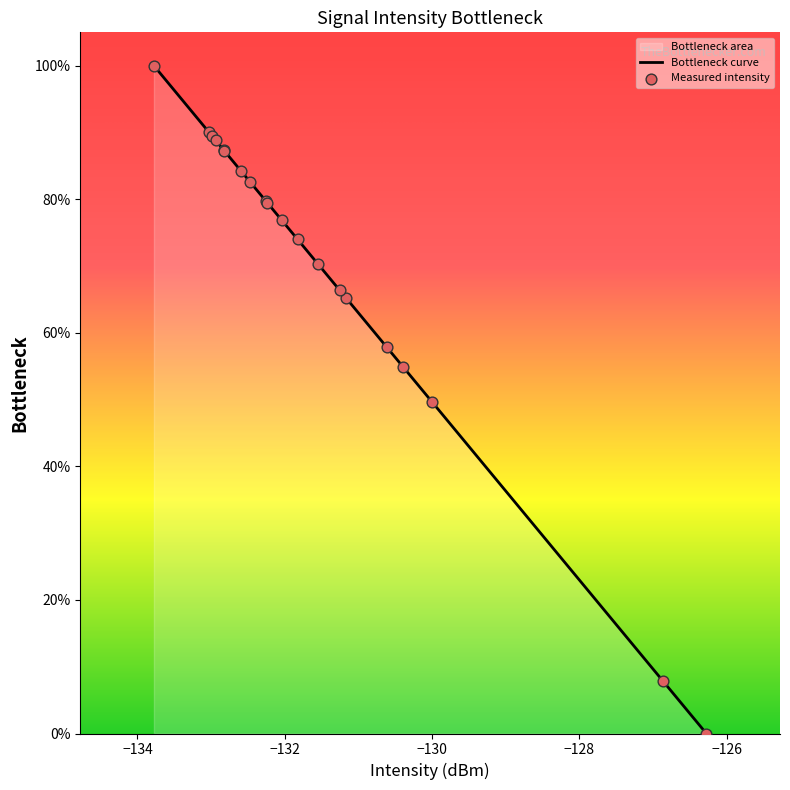

What is the highest value of the Bottleneck curve series?

100.0